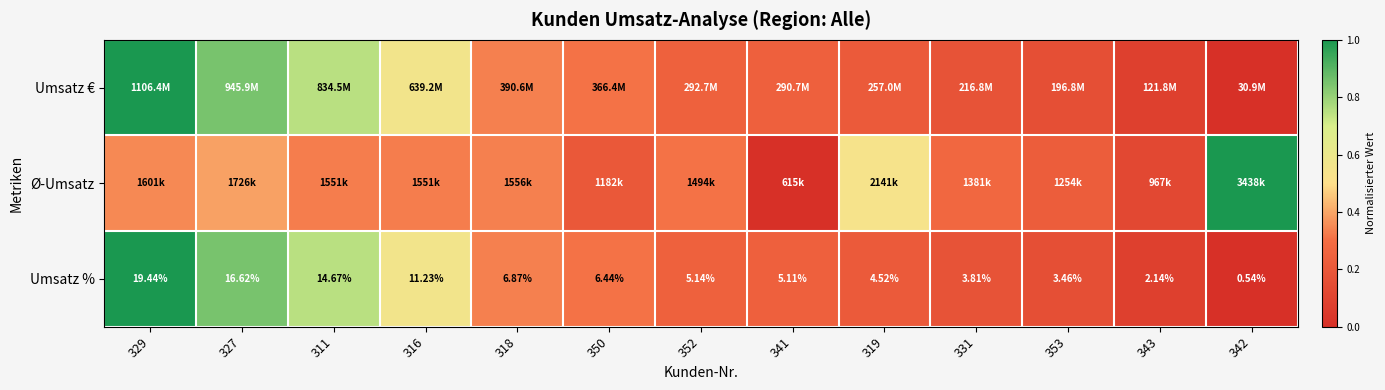

What is the difference between the maximum and minimum values in the Umsatz € series?

1.0